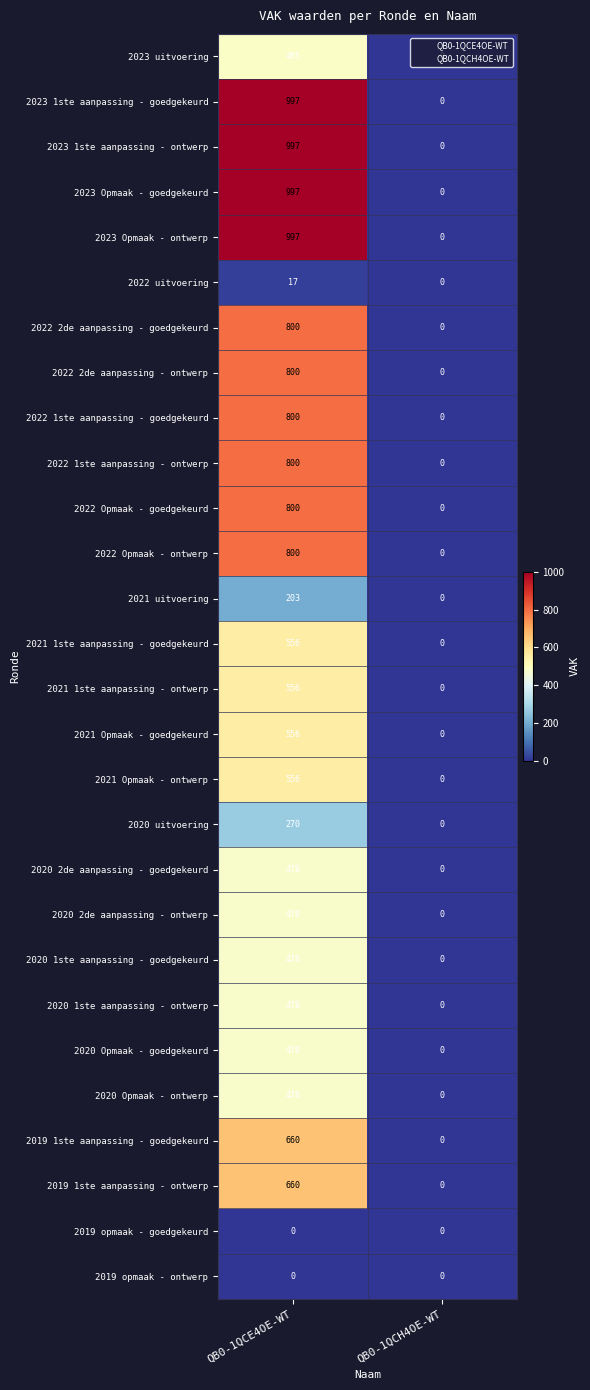

True or false: 2022 uitvoering has a value of 7 at QB0-1QCE4OE-WT.

False